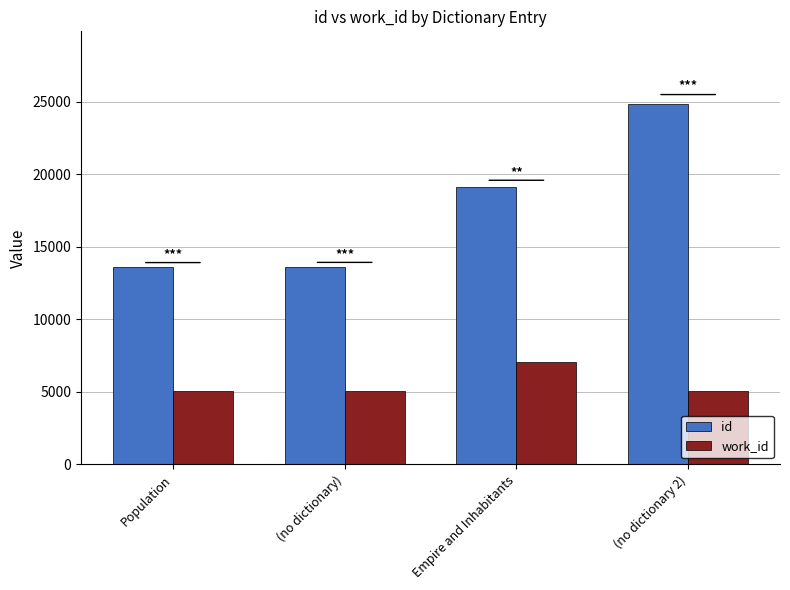

What is the label of the 3rd bar from the left?

Empire and Inhabitants